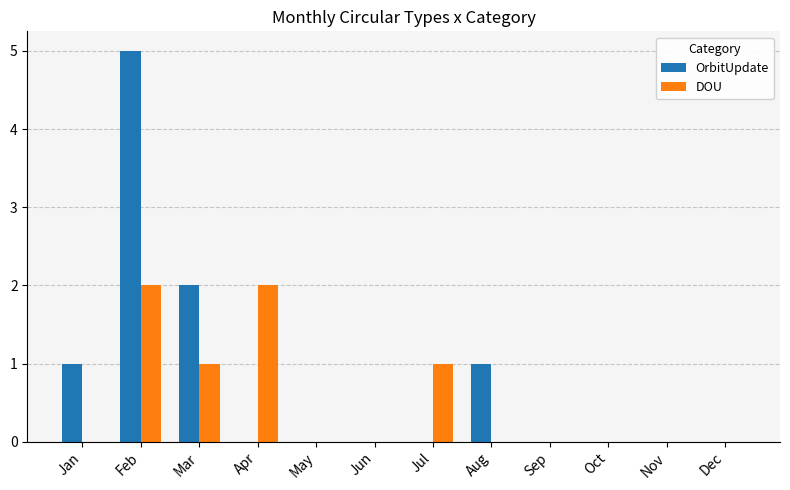

Which series has the widest spread of values?

OrbitUpdate